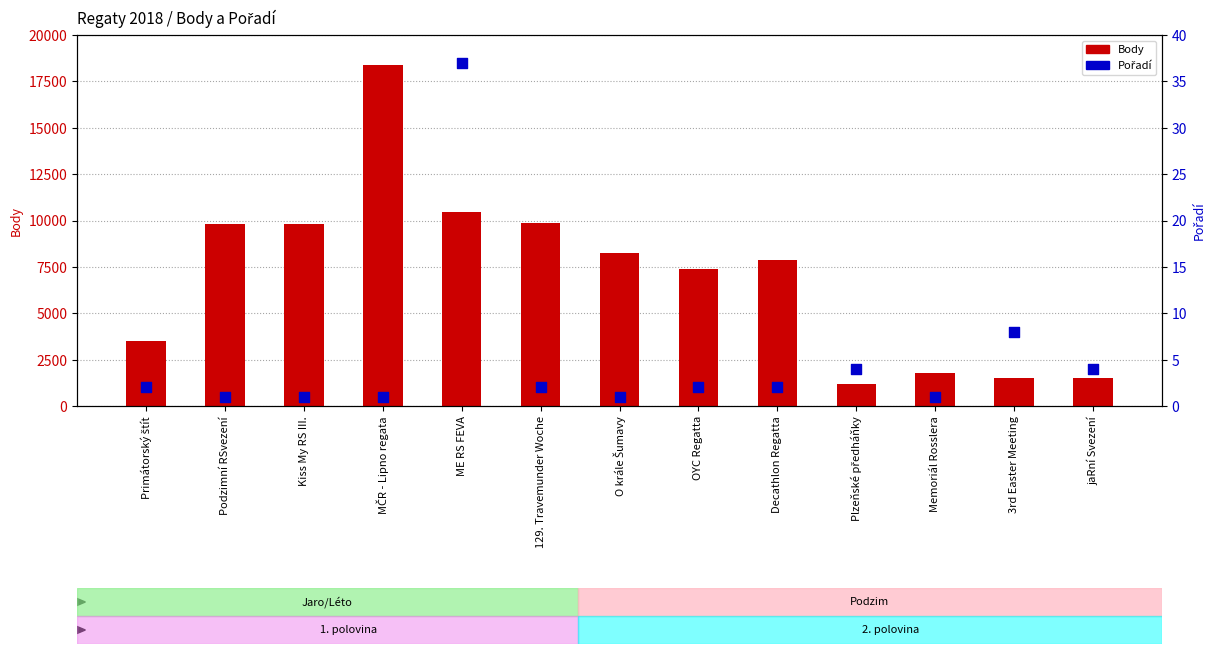

Which series has the largest total across all categories?

Body